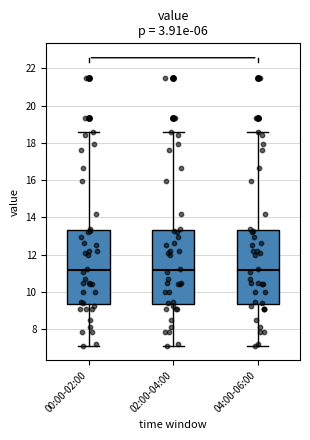

Reading left to right, transcribe this box plot: for each box, give where its median line is, the range the box spans, and where its two whiskers end, as read against the y-axis. The values are not printed on the chart, so give them approximately, as read against the axis.

00:00-02:00: median 11.2, box 9.4 to 13.4, whiskers 7.2 to 18.6
02:00-04:00: median 11.2, box 9.4 to 13.4, whiskers 7.2 to 18.6
04:00-06:00: median 11.2, box 9.4 to 13.4, whiskers 7.2 to 18.6